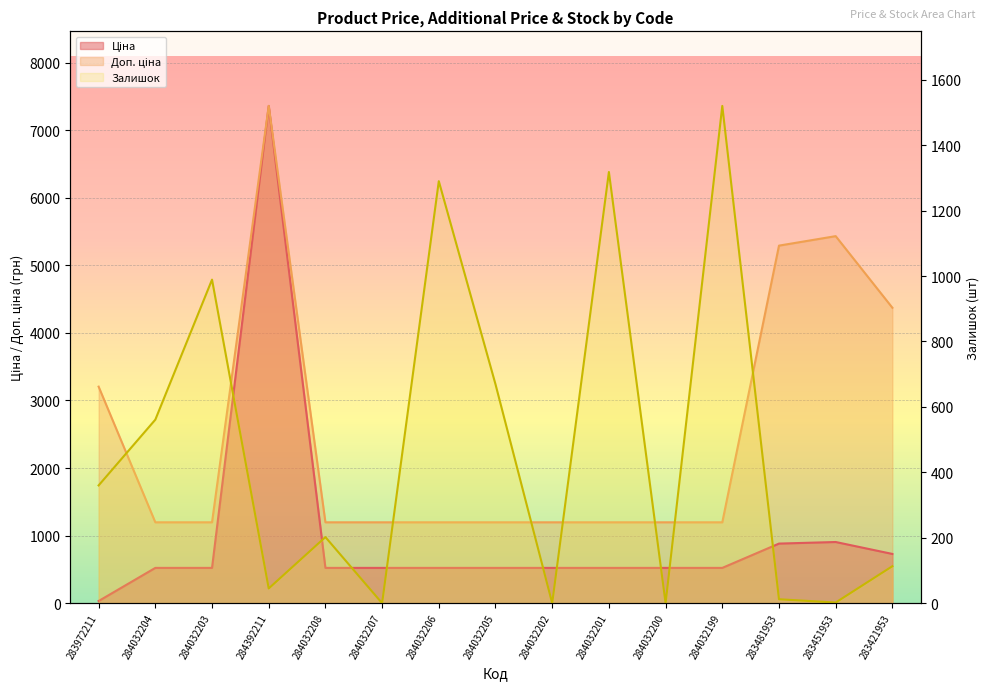

What is the difference between the maximum and minimum values in the Доп. ціна series?

6163.2